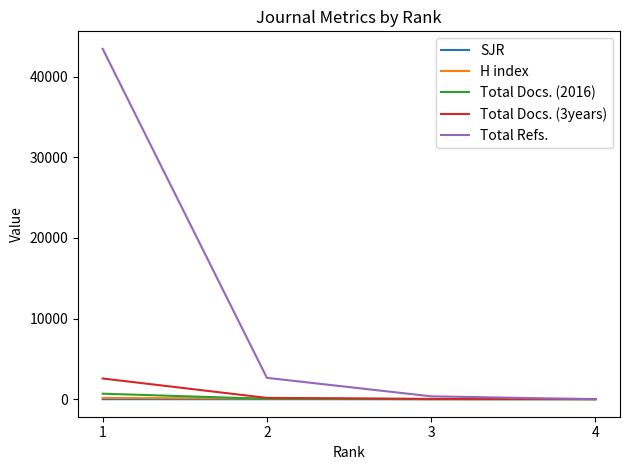

At how many categories does at least one series exceed 23134?

1